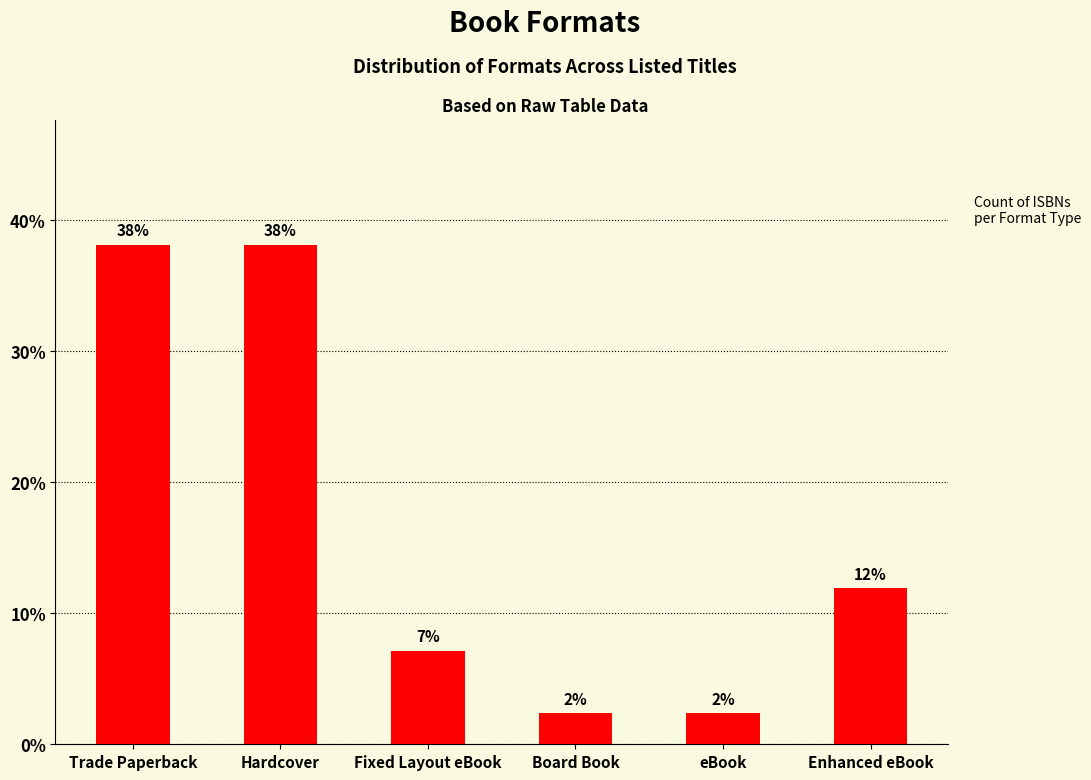

How many bars are there in total?

6